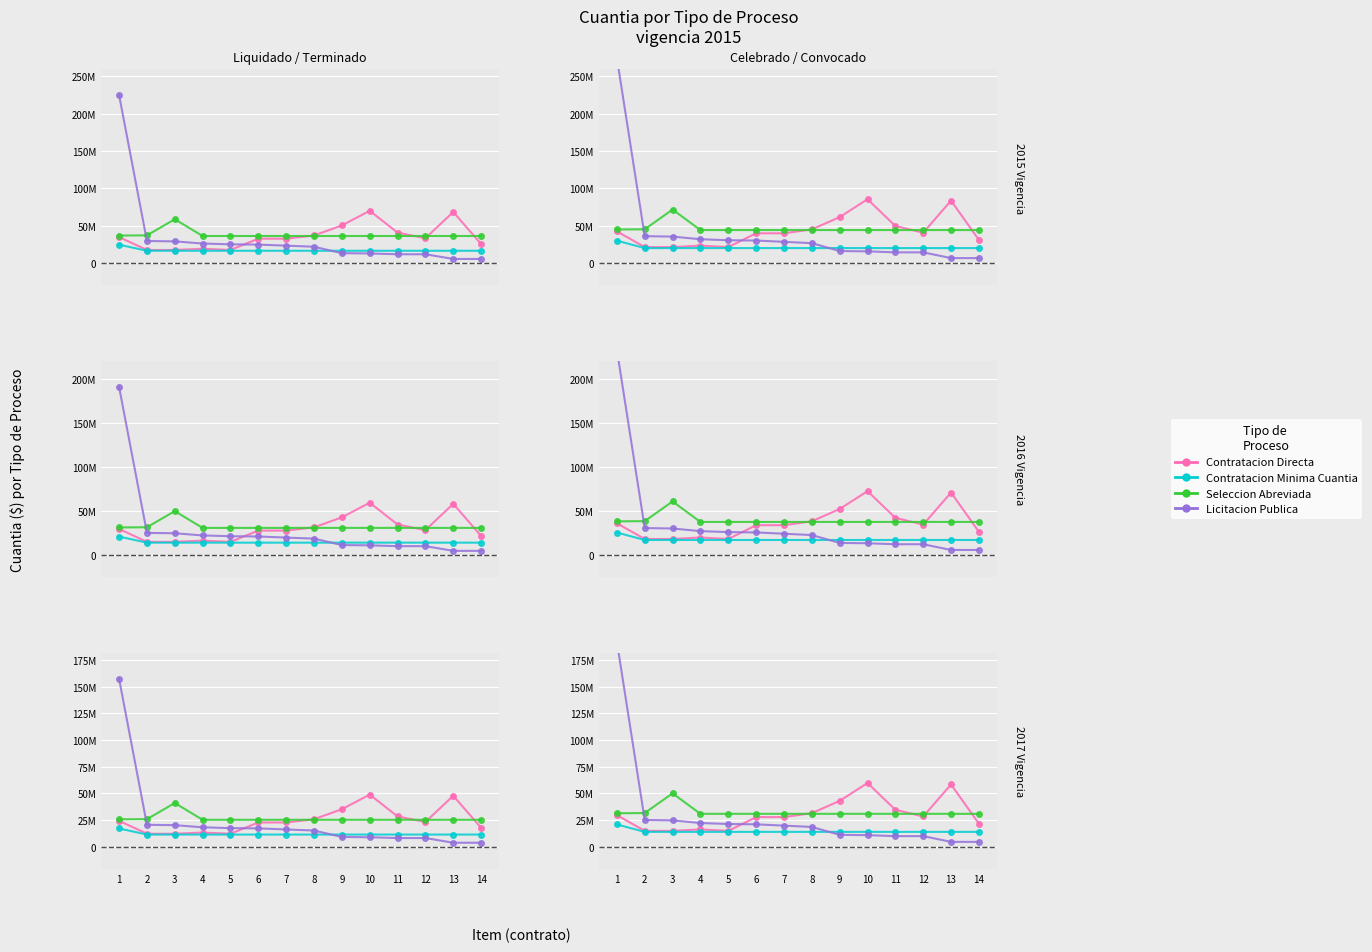

What are all the series names shown in the legend?

Contratacion Directa, Contratacion Minima Cuantia, Seleccion Abreviada, Licitacion Publica